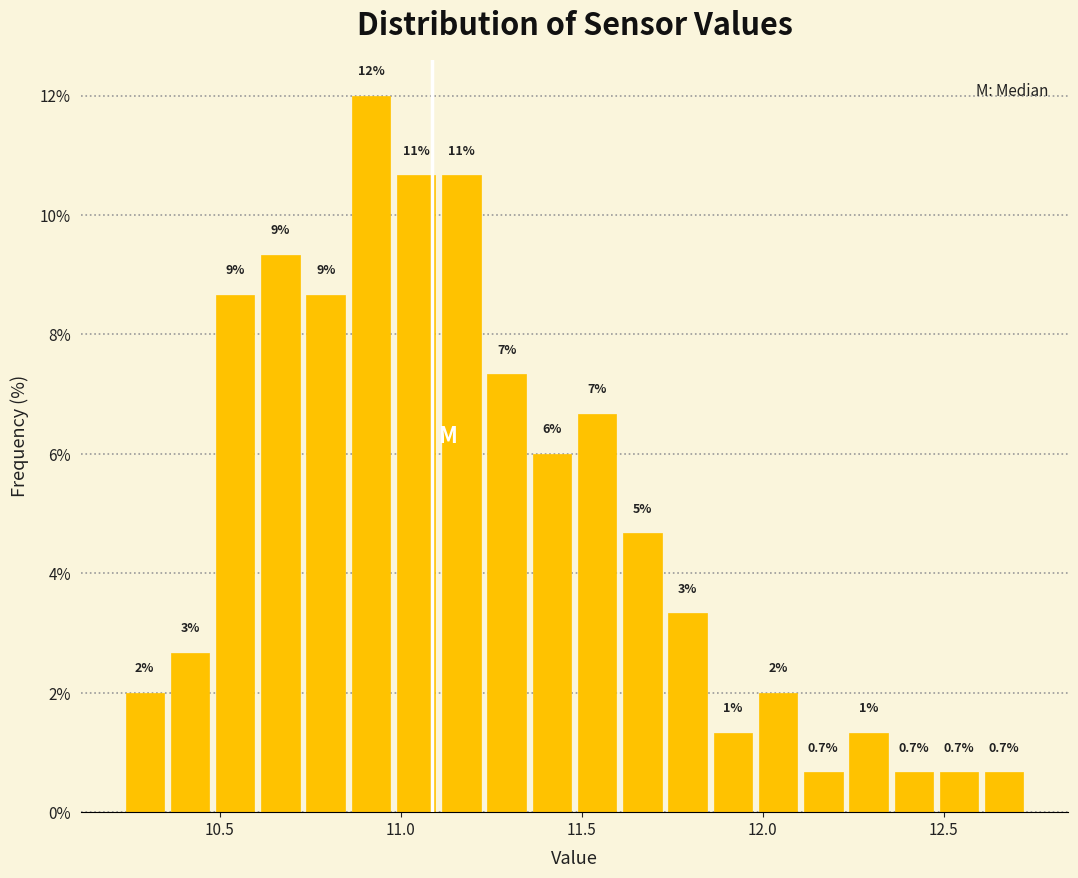

Read against the x-axis, roughly where is the centre of the tallest bar?

10.90